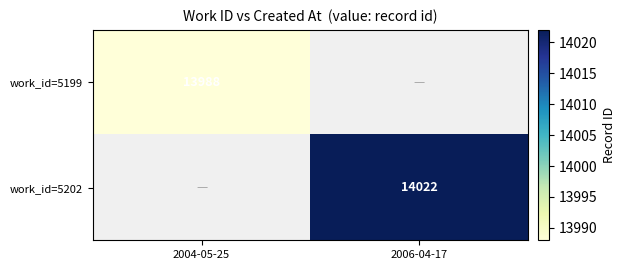

The value of work_id=5202 at 2006-04-17 is 9522. True or false?

False